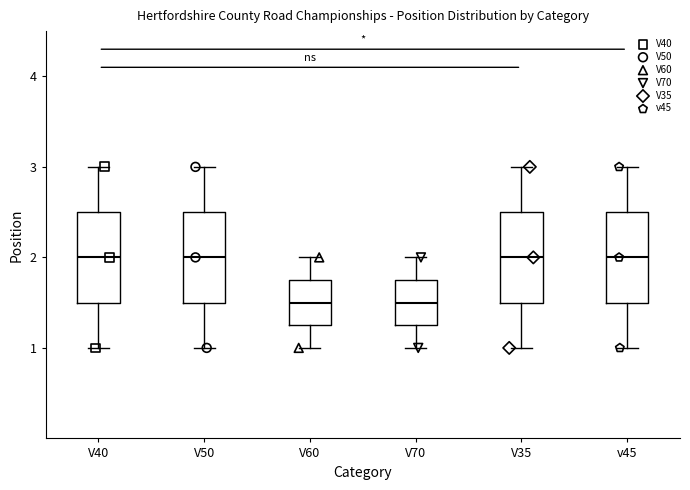

Reading left to right, read every box against the y-axis: the position of its median line, the range the box covers, and the ends of its whiskers. The values are not printed on the chart, so give them approximately, as read against the axis.

V40: median 2.0, box 1.5 to 2.5, whiskers 1.0 to 3.0
V50: median 2.0, box 1.5 to 2.5, whiskers 1.0 to 3.0
V60: median 1.5, box 1.3 to 1.8, whiskers 1.0 to 2.0
V70: median 1.5, box 1.3 to 1.8, whiskers 1.0 to 2.0
V35: median 2.0, box 1.5 to 2.5, whiskers 1.0 to 3.0
v45: median 2.0, box 1.5 to 2.5, whiskers 1.0 to 3.0